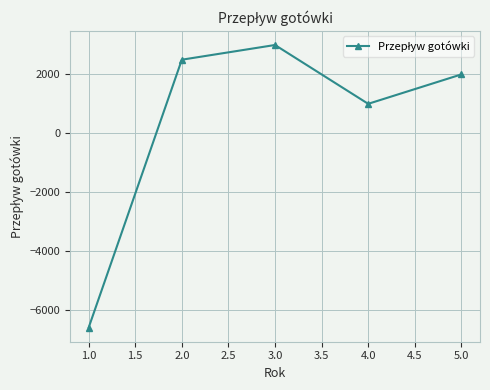

How many interior local peaks (higher than both neighbors) does the data have?

1